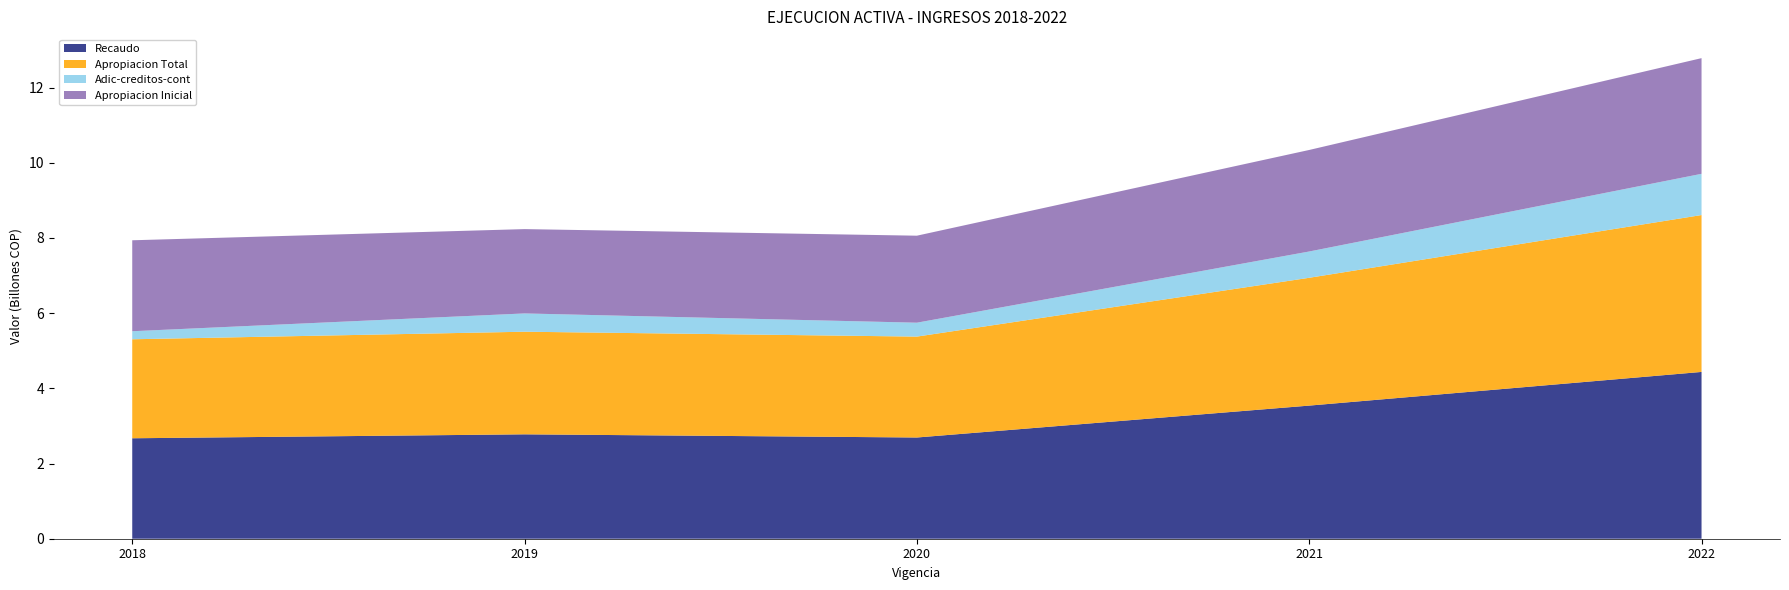

Reading left to right, list all the values displayed in this chart.

Recaudo: 2018=2671657261863	2019=2776741048811	2020=2692090736080	2021=3540554572746	2022=4436215326804
Apropiacion Total: 2018=2633056490659	2019=2729098764701	2020=2683813254010	2021=3399655319691	2022=4172953453756
Adic-creditos-cont: 2018=214048476610	2019=486441026138	2020=369872161214	2021=699201656097	2022=1096286334683
Apropiacion Inicial: 2018=2419008014049	2019=2242657738563	2020=2313941092796	2021=2700453663594	2022=3076667119073